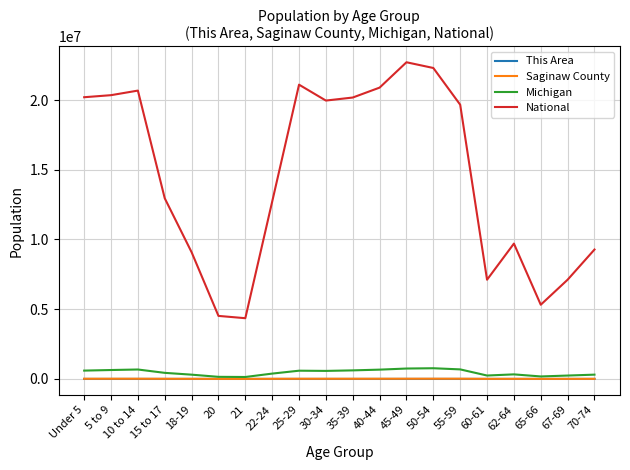

Is this an area chart (filled region under the line)?

No